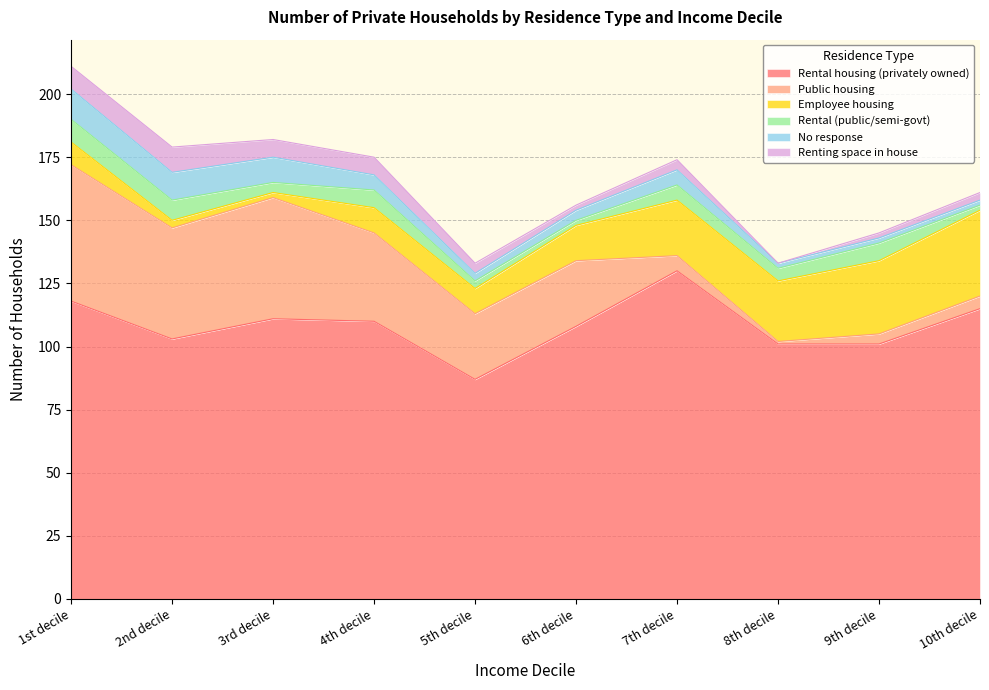

Does the chart display data point markers on the line(s)?

No